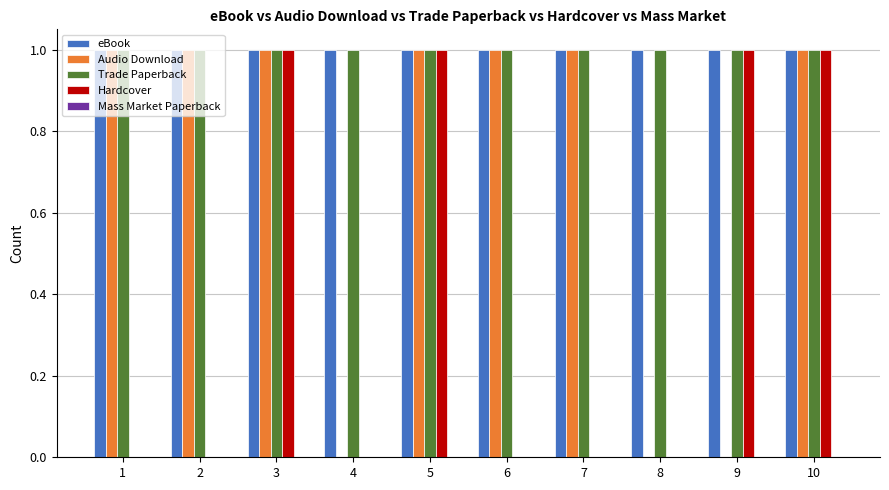

How many Hardcover values are between 0 and 1?

10